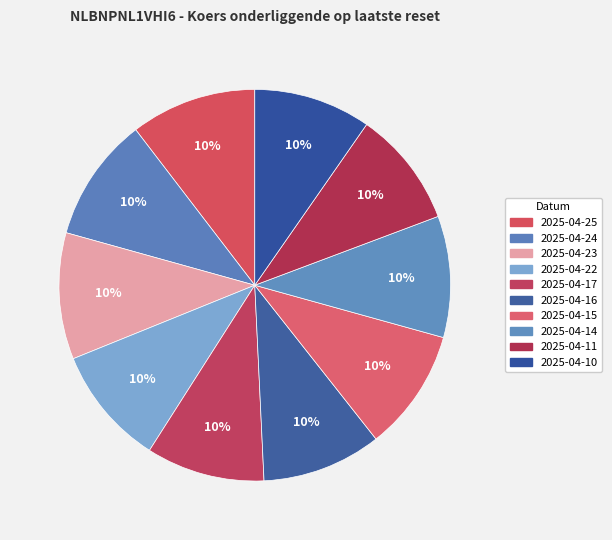

Does 2025-04-11 account for over 50% of the chart?

No